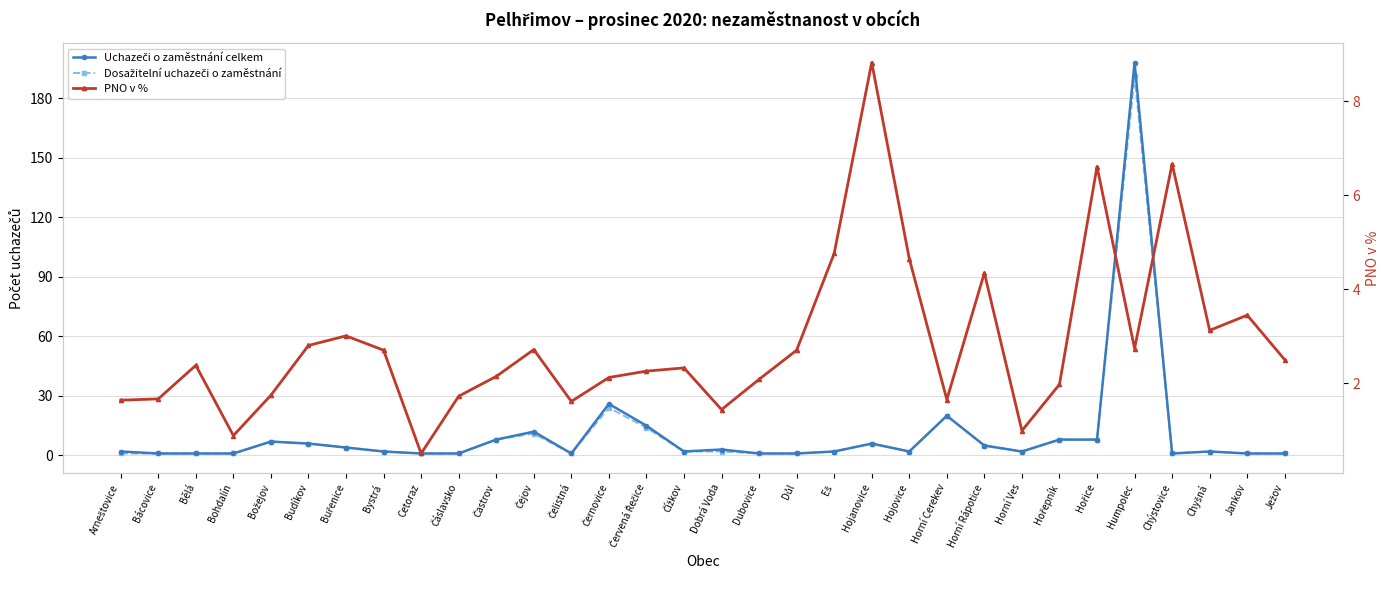

The value of Uchazeči o zaměstnání celkem at Čejov is 12.0. True or false?

True